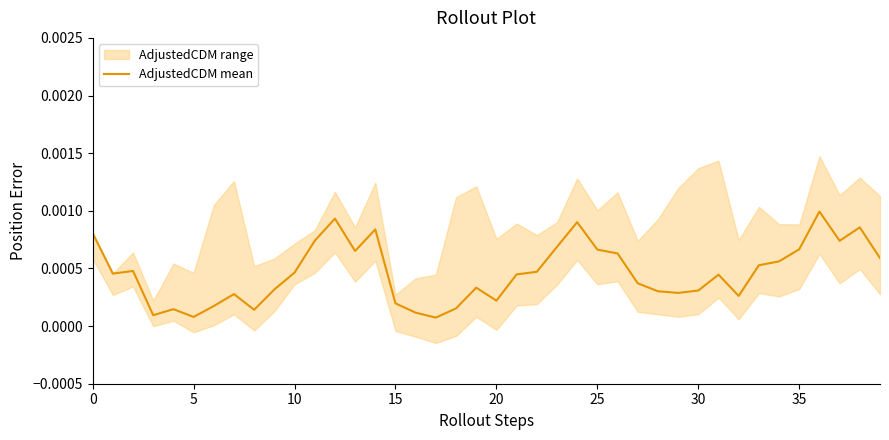

How many distinct data groups are displayed?

1